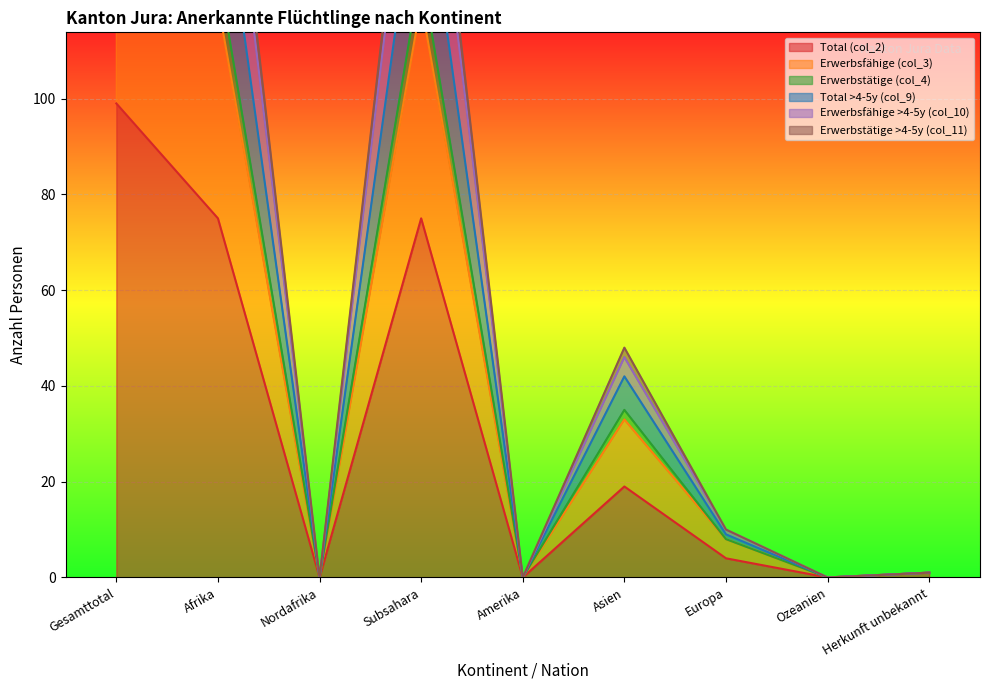

At how many categories does at least one series exceed 211?

1